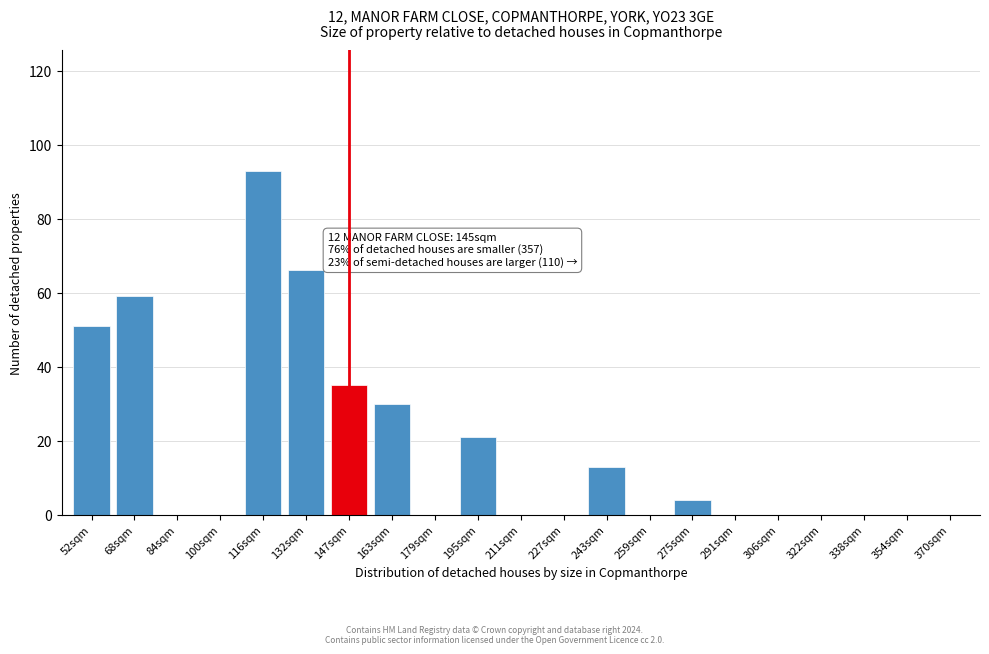

Reading right to left, transcribe all the data shown in this chart.

370sqm=0	354sqm=0	338sqm=0	322sqm=0	306sqm=0	291sqm=0	275sqm=4	259sqm=0	243sqm=13	227sqm=0	211sqm=0	195sqm=21	179sqm=0	163sqm=30	147sqm=35	132sqm=66	116sqm=93	100sqm=0	84sqm=0	68sqm=59	52sqm=51